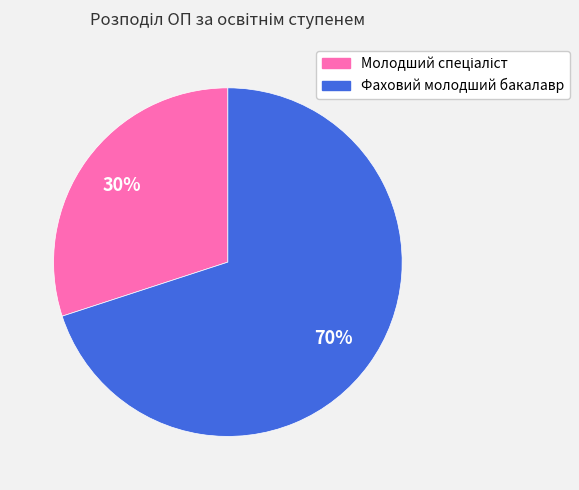

To the nearest percent, what is the difference between the largest and smallest slice percentages?

40%